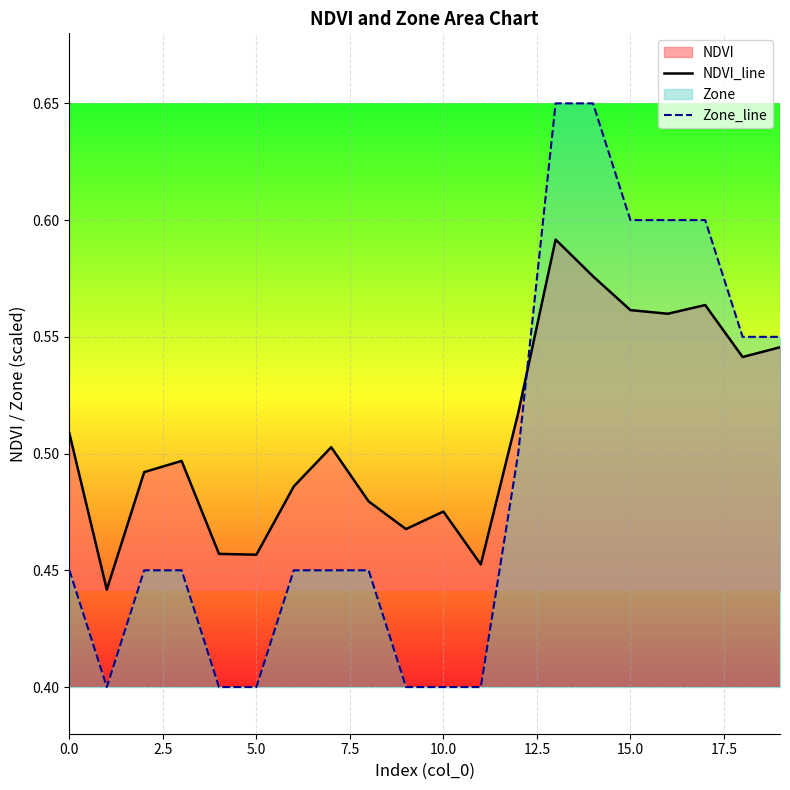

True or false: NDVI_line and Zone_line intersect in this chart.

True